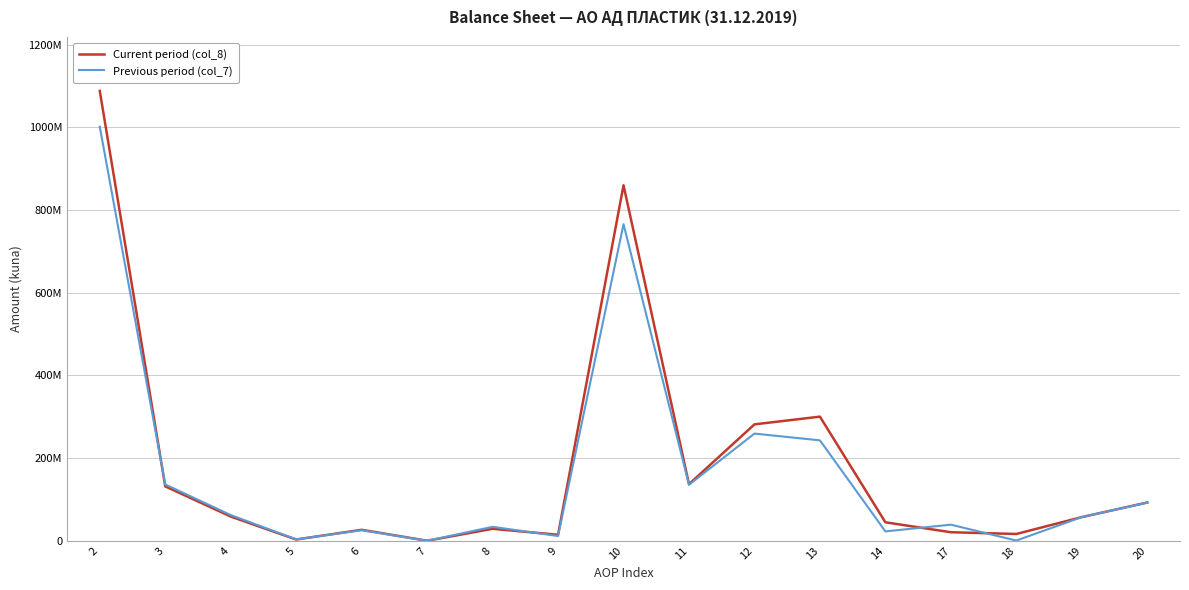

Rank the series by their average value, from lowest to highest.

Previous period (col_7), Current period (col_8)